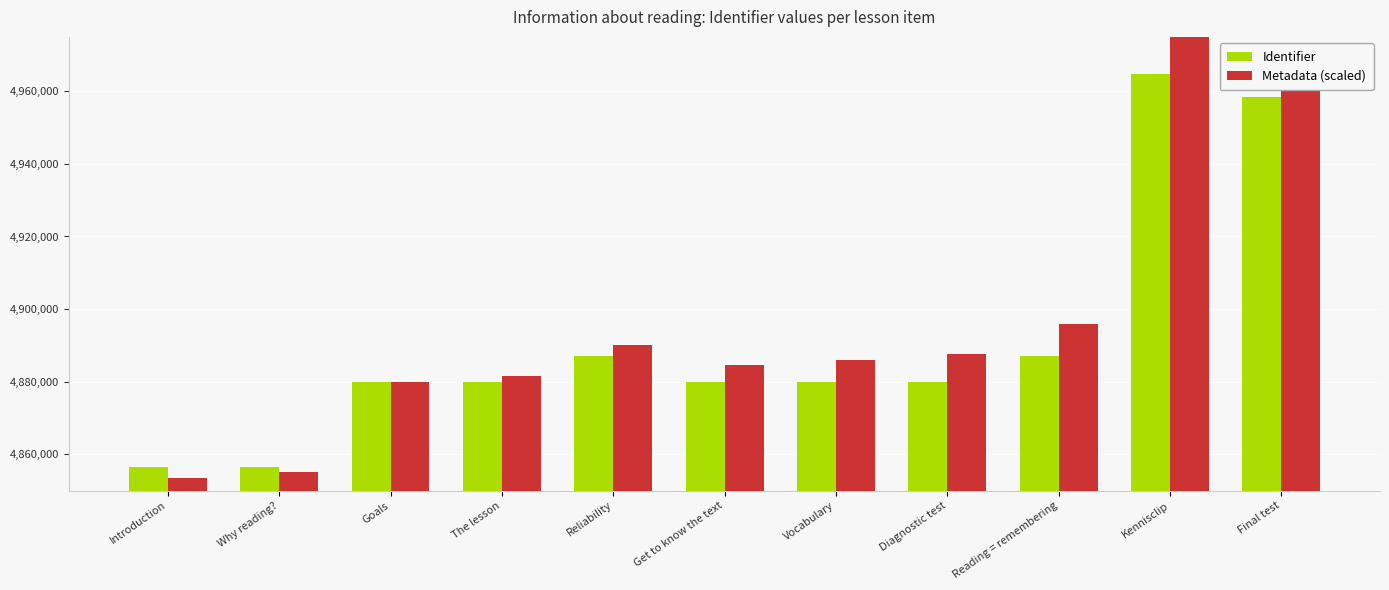

True or false: Identifier has a value of 6379363 at Vocabulary.

False